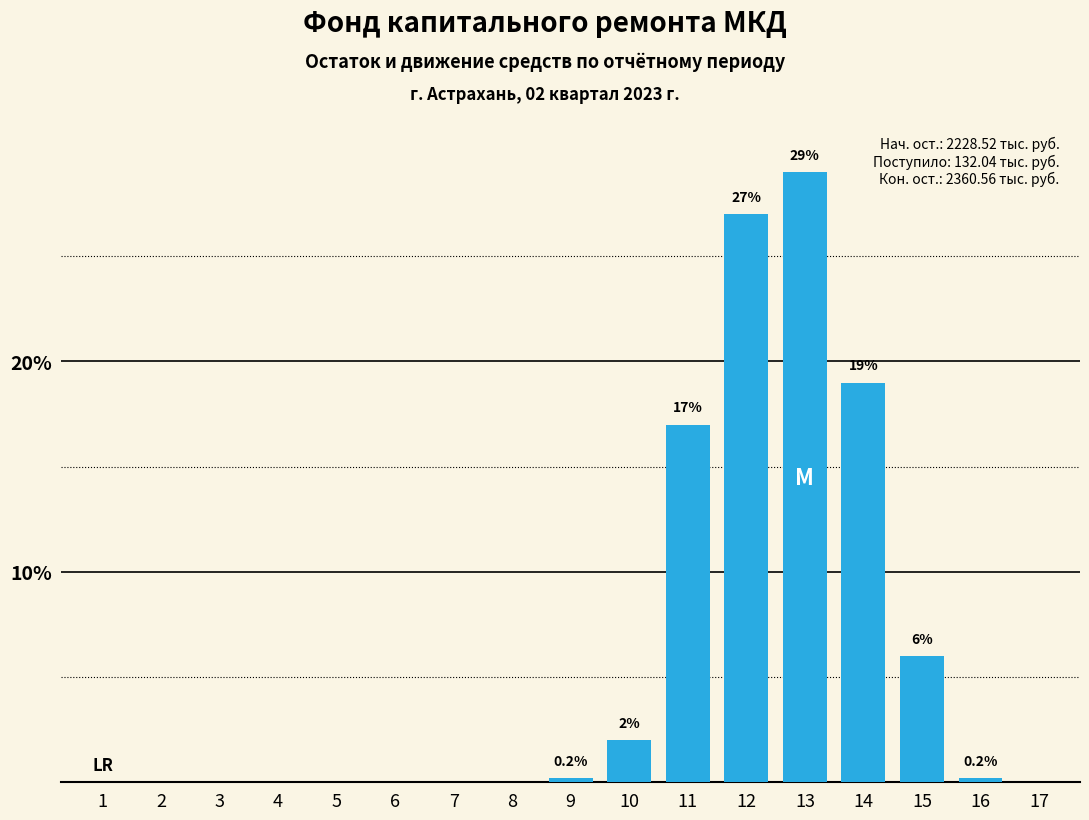

Which has a higher value, 14 or 4?

14